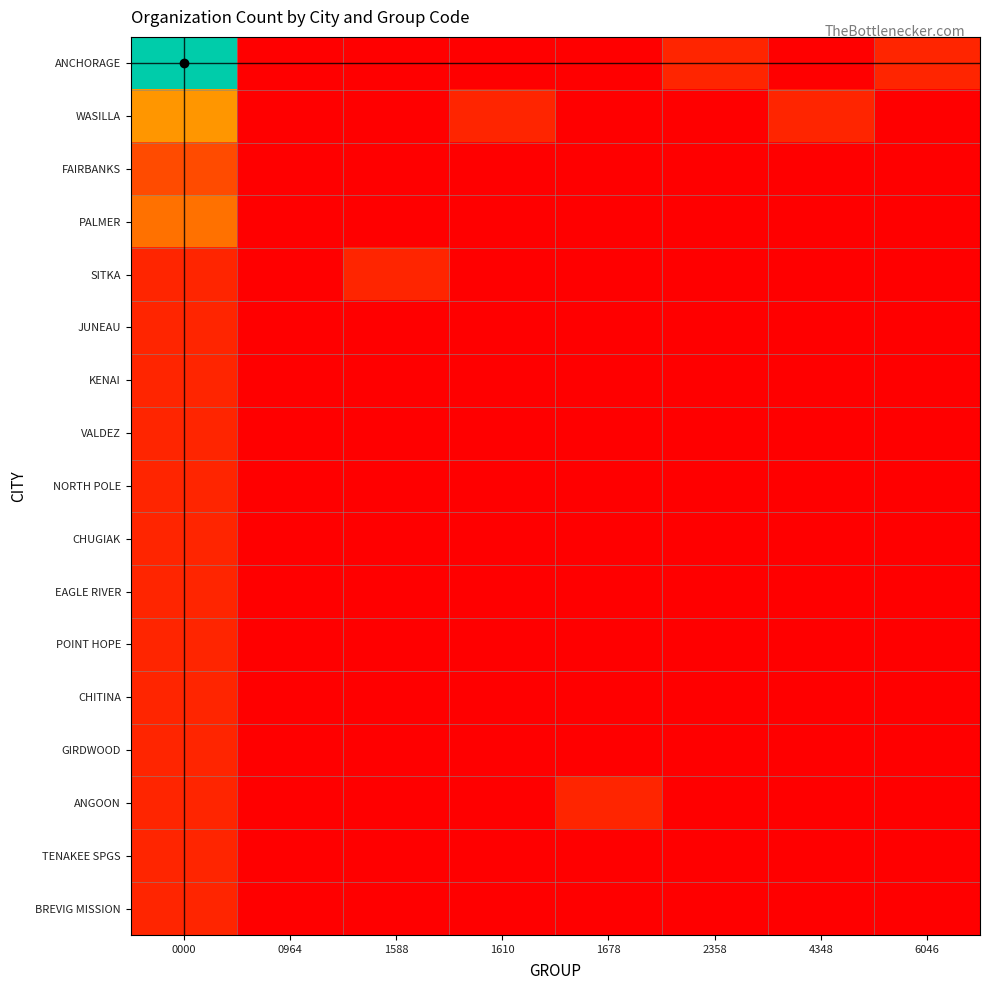

At 0000, list the series in order from smallest to largest.

SITKA, JUNEAU, KENAI, VALDEZ, NORTH POLE, CHUGIAK, EAGLE RIVER, POINT HOPE, CHITINA, GIRDWOOD, ANGOON, TENAKEE SPGS, BREVIG MISSION, FAIRBANKS, PALMER, WASILLA, ANCHORAGE